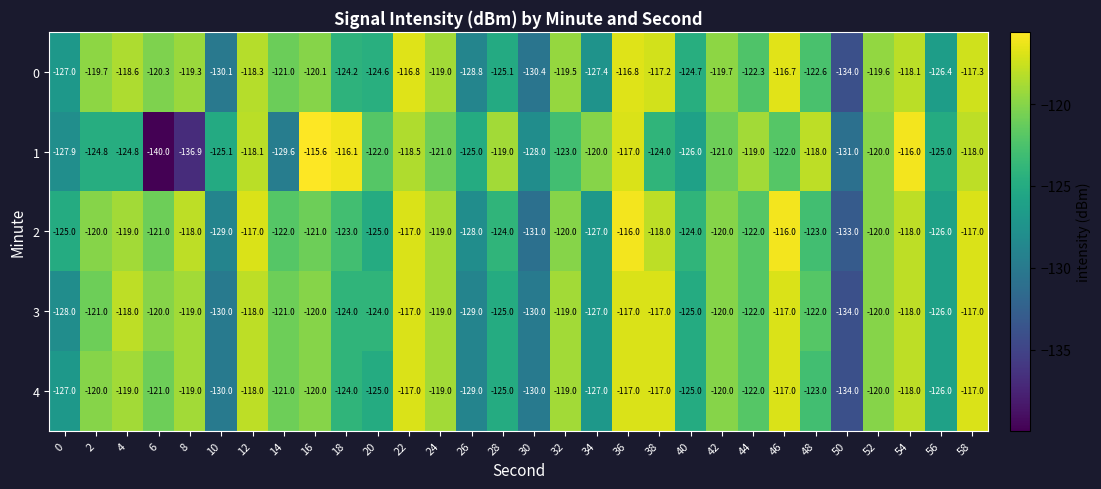

Which series has the largest range (max minus min)?

1